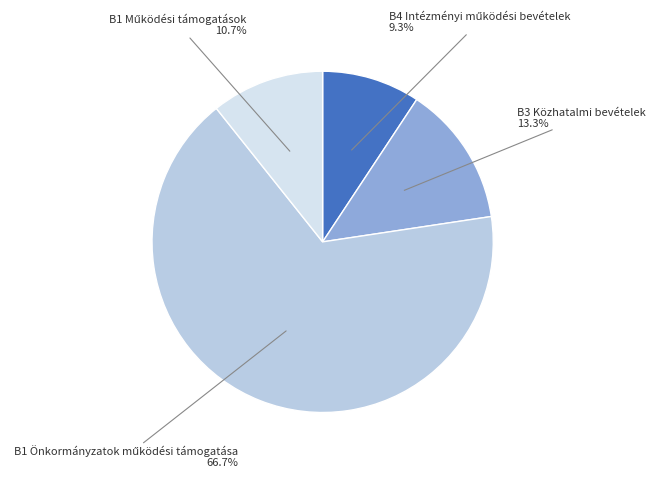

What percentage is NOT represented by B3 Közhatalmi bevételek?

86.7%